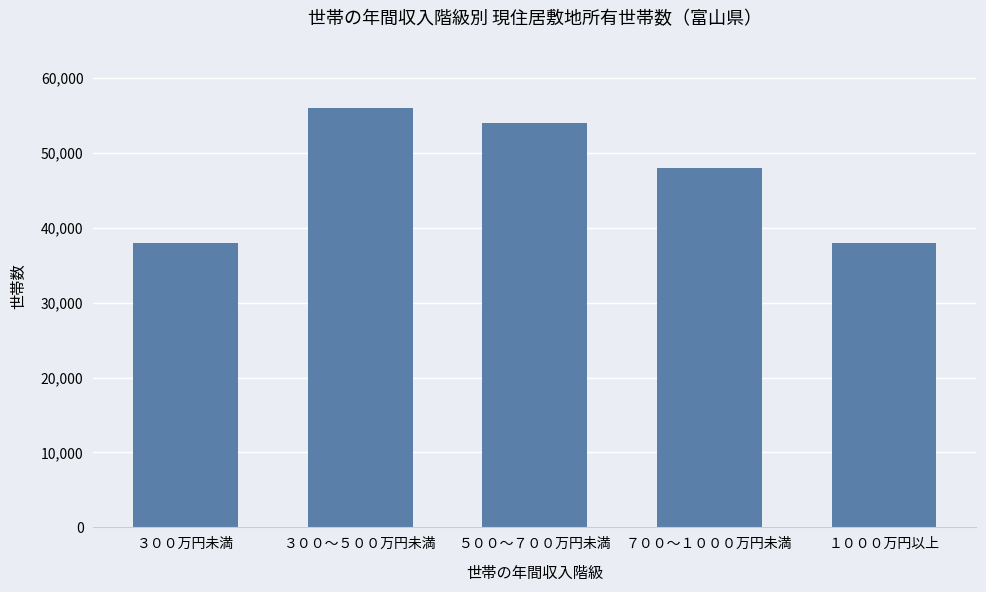

Which has a higher value, ３００～５００万円未満 or ３００万円未満?

３００～５００万円未満